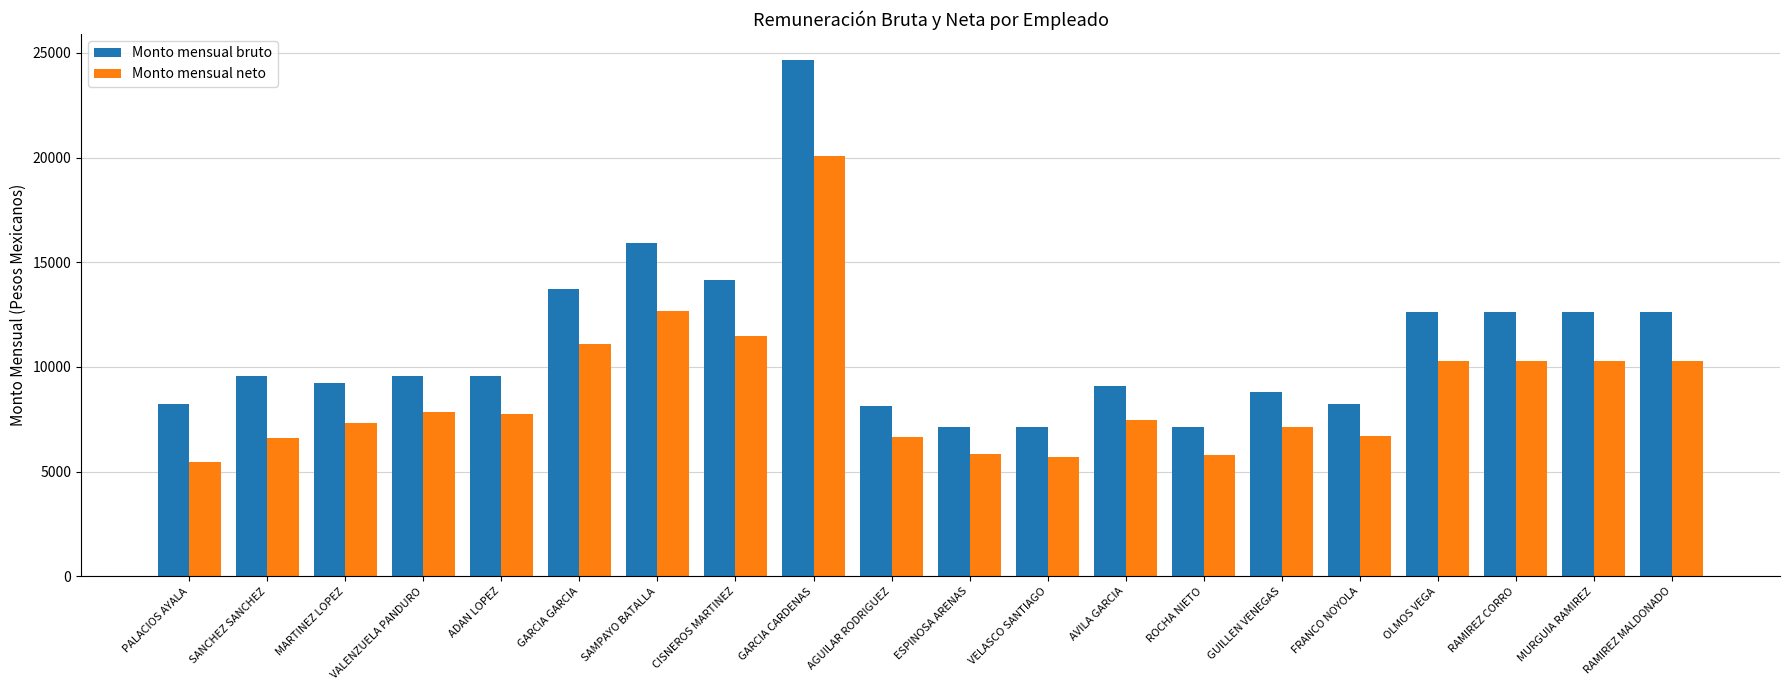

What is the label of the 9th bar from the left?

GARCIA CARDENAS